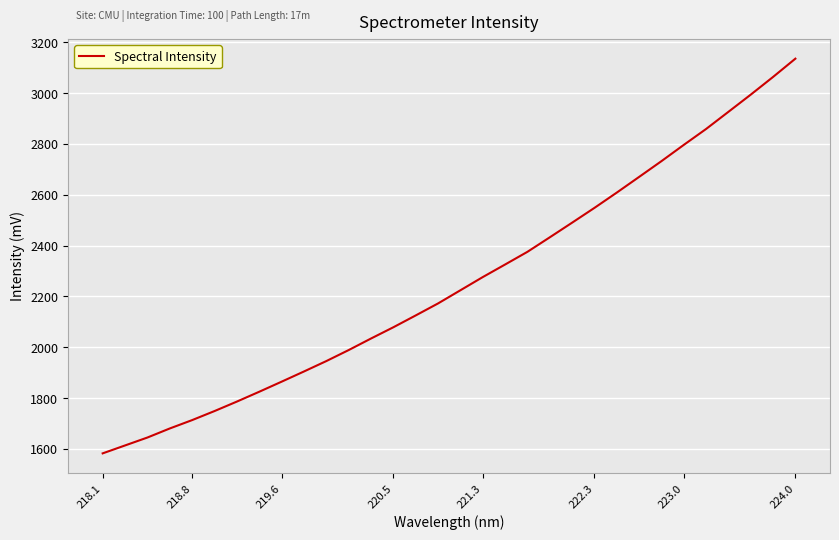

What is the difference between the maximum and minimum values?

1553.3